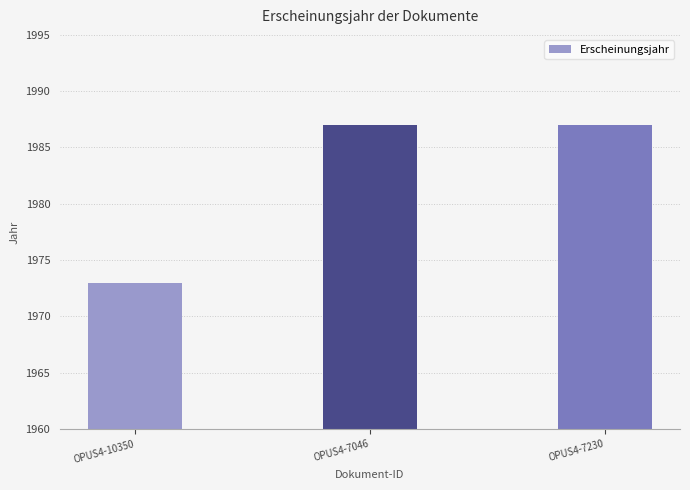

What value does the data have at OPUS4-7230, to the nearest 5?

1985